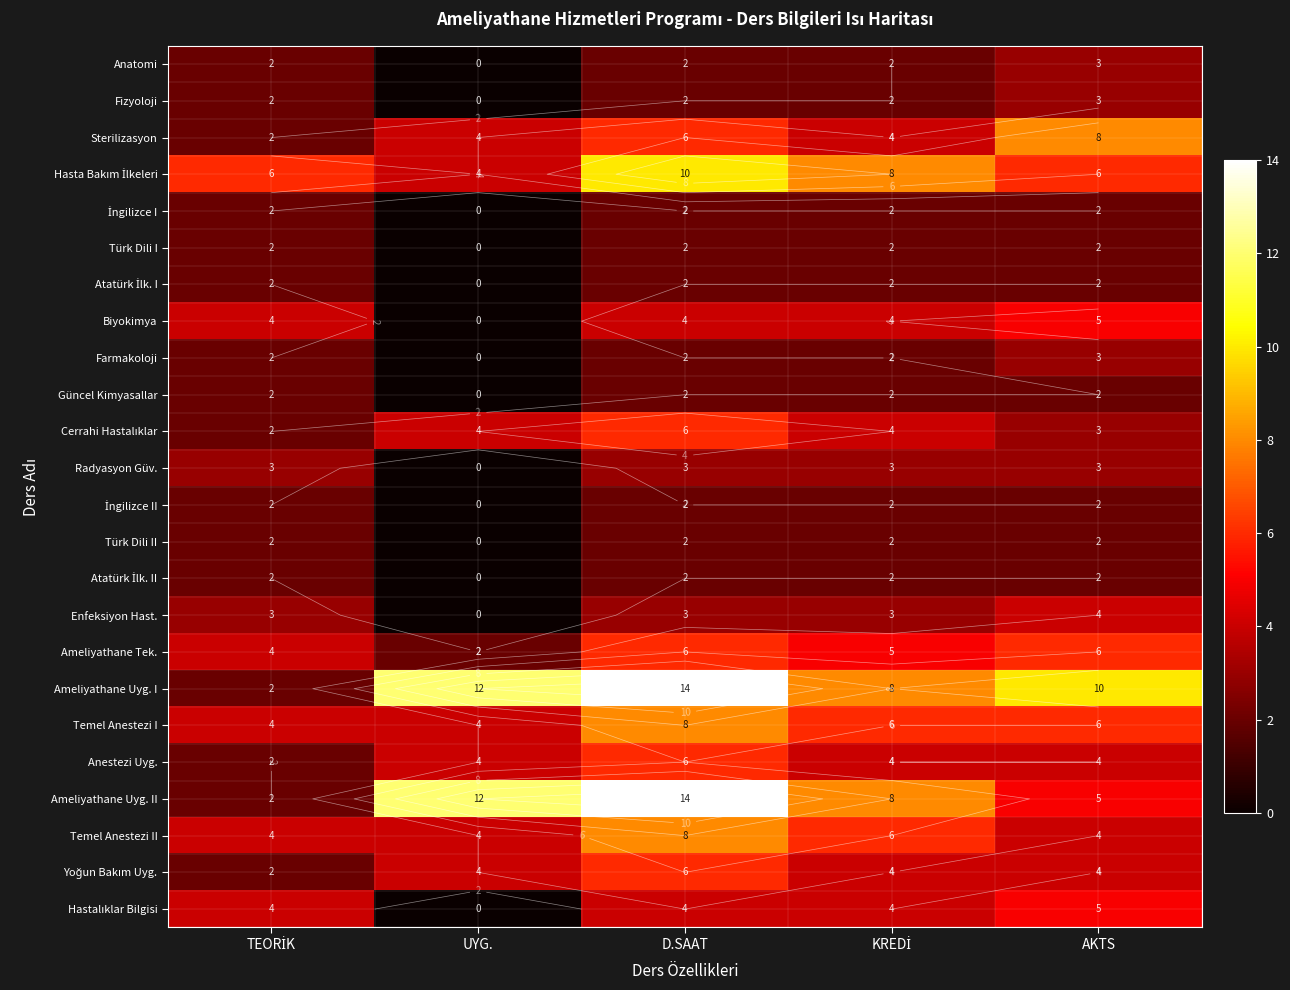

At TEORİK, list the series in order from smallest to largest.

Anatomi, Fizyoloji, Sterilizasyon, İngilizce I, Türk Dili I, Atatürk İlk. I, Farmakoloji, Güncel Kimyasallar, Cerrahi Hastalıklar, İngilizce II, Türk Dili II, Atatürk İlk. II, Ameliyathane Uyg. I, Anestezi Uyg., Ameliyathane Uyg. II, Yoğun Bakım Uyg., Radyasyon Güv., Enfeksiyon Hast., Biyokimya, Ameliyathane Tek., Temel Anestezi I, Temel Anestezi II, Hastalıklar Bilgisi, Hasta Bakım İlkeleri